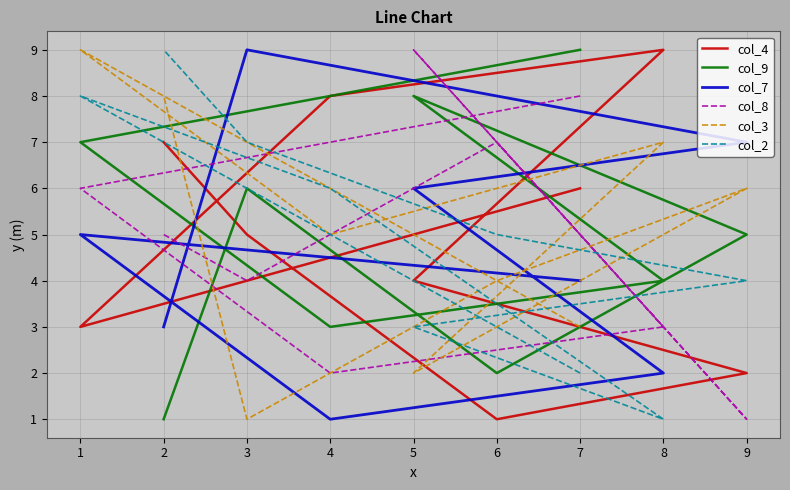

How many lines are shown in the chart?

6